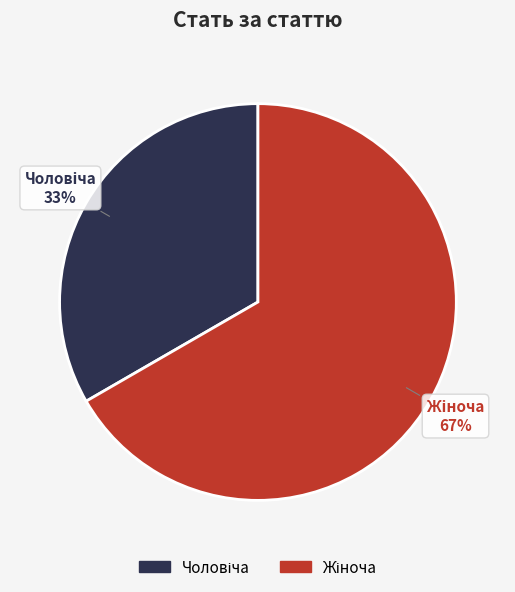

Count the number of slices in the pie.

2